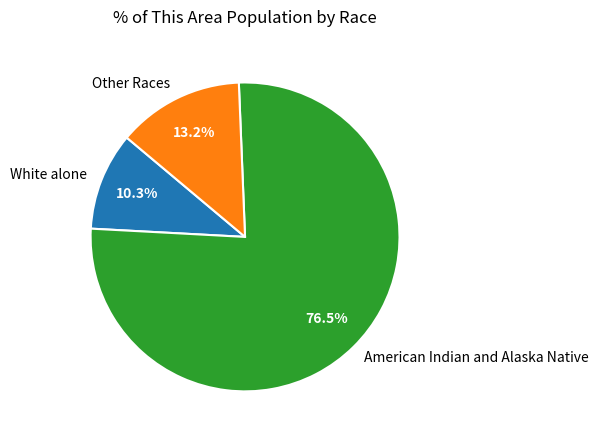

Combined, what portion of the pie is White alone and American Indian and Alaska Native?

86.8%